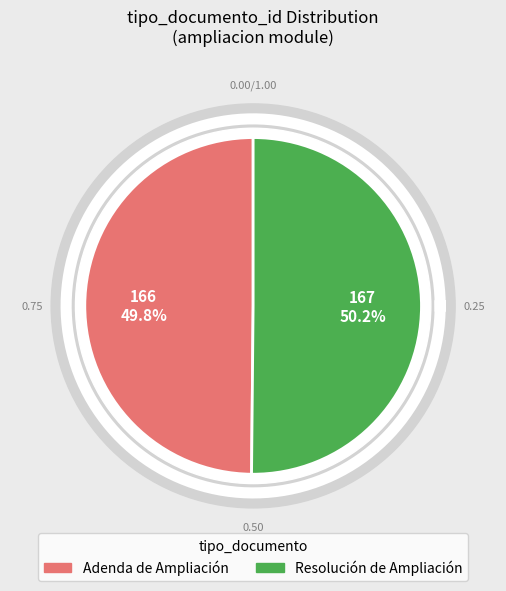

Which slice represents more than half of the pie?

Resolución de Ampliación